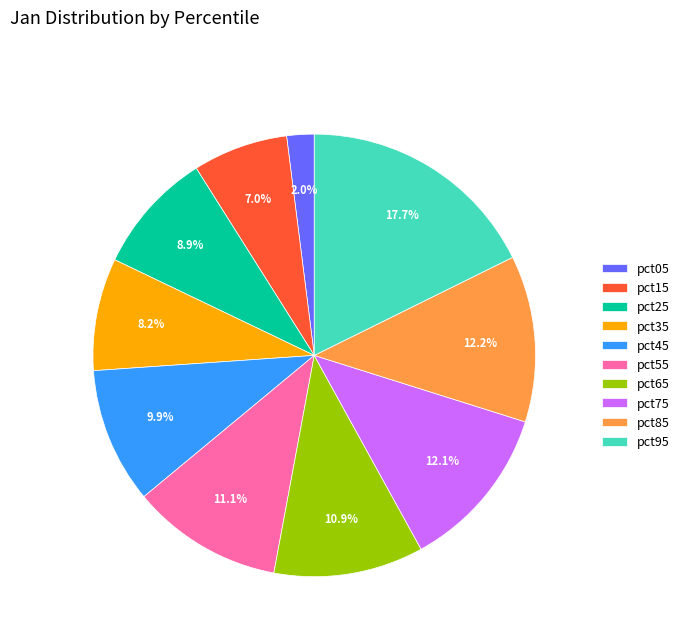

Which slice is the smallest?

pct05